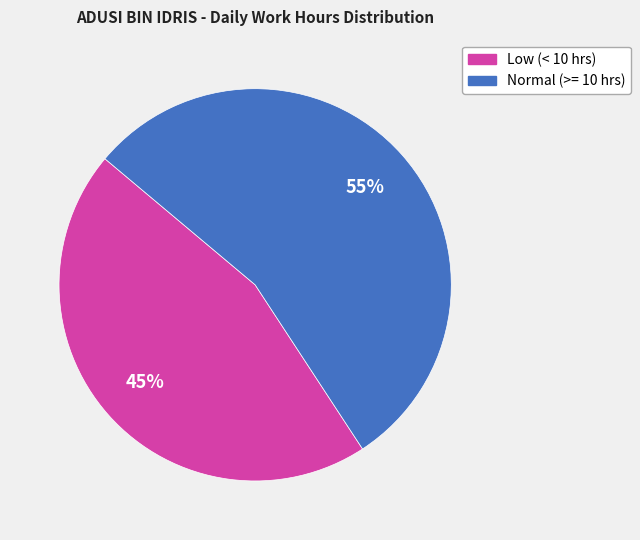

What is the majority slice?

Normal (>= 10 hrs)